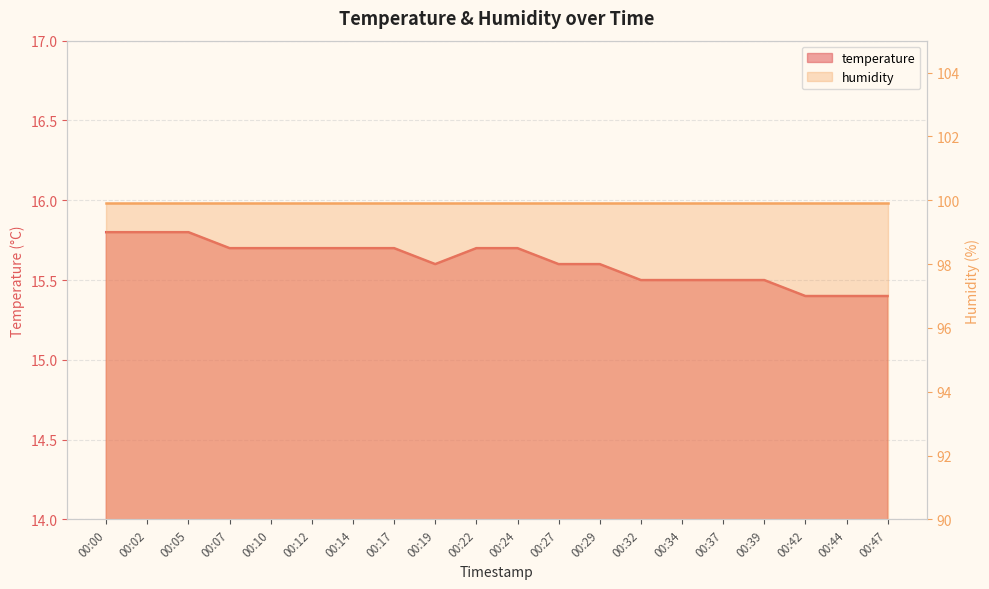

How many data points does each series have?

20